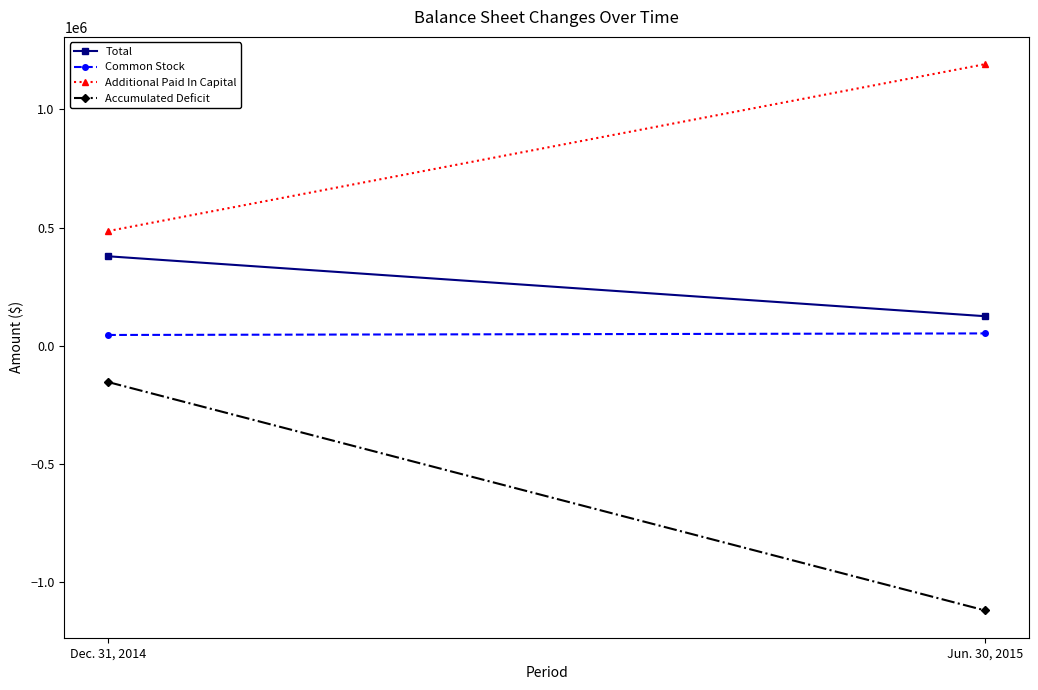

What is the label of the 2nd point from the left?

Jun. 30, 2015